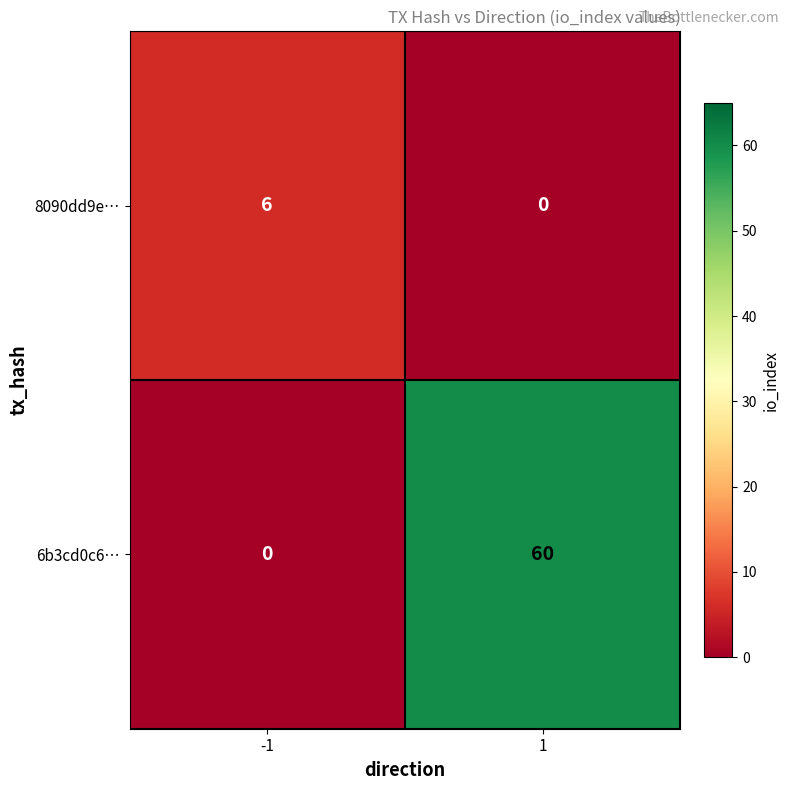

Which series has the largest range (max minus min)?

6b3cd0c6…